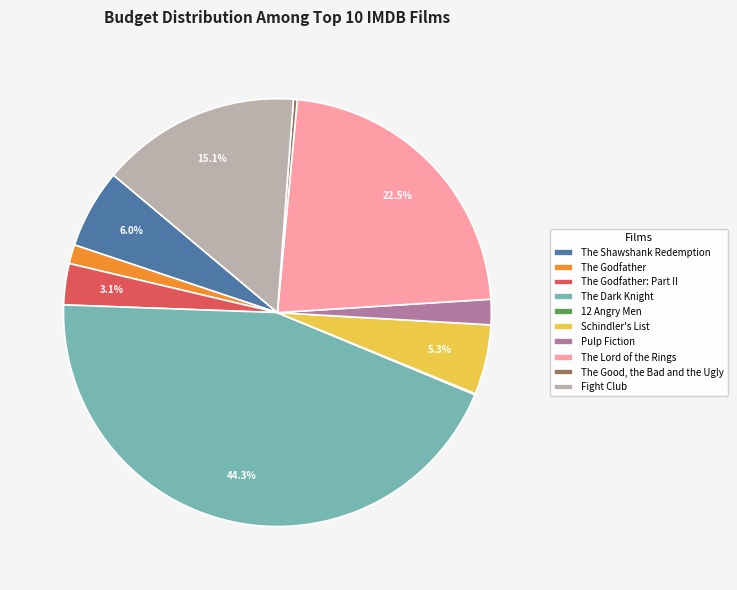

Approximately how many times larger is the value at Schindler's List compared to The Lord of the Rings?

0.2